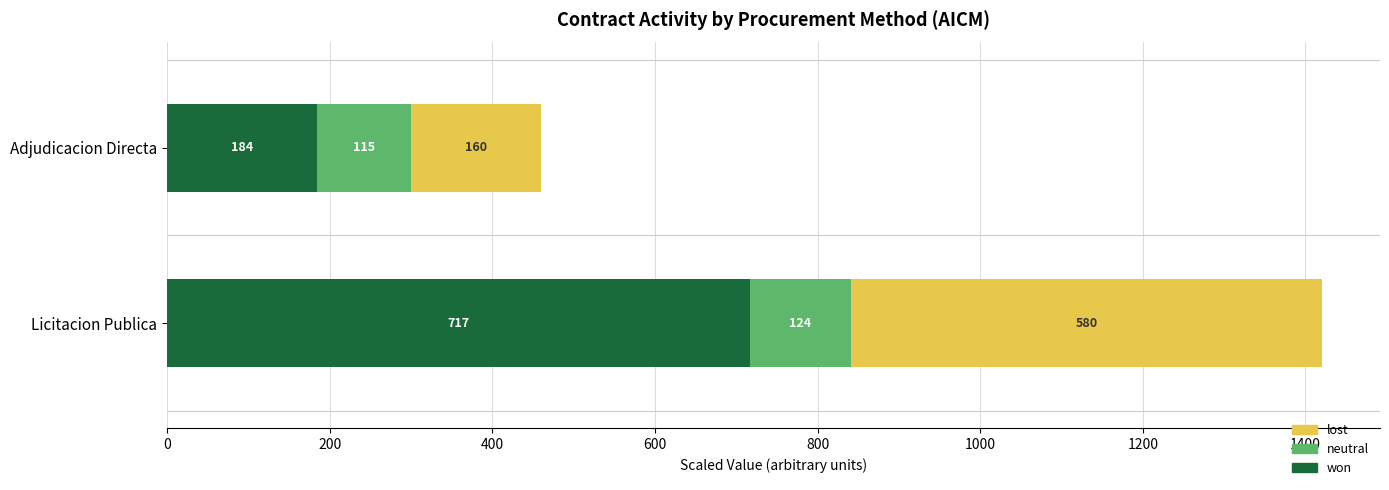

What is the minimum value for won?

184.4